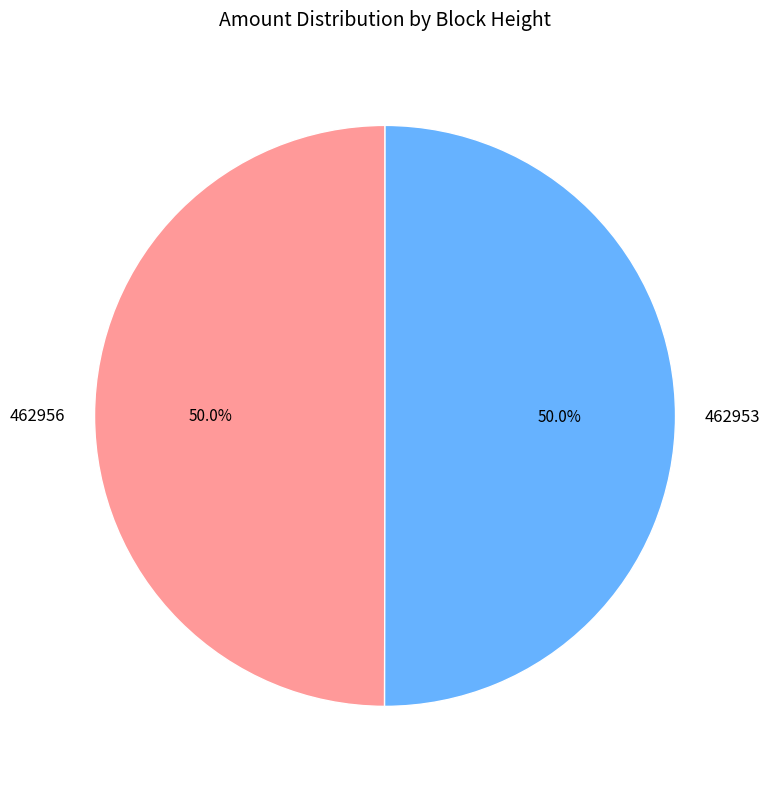

To the nearest percent, what percentage of the pie is 462953?

50%